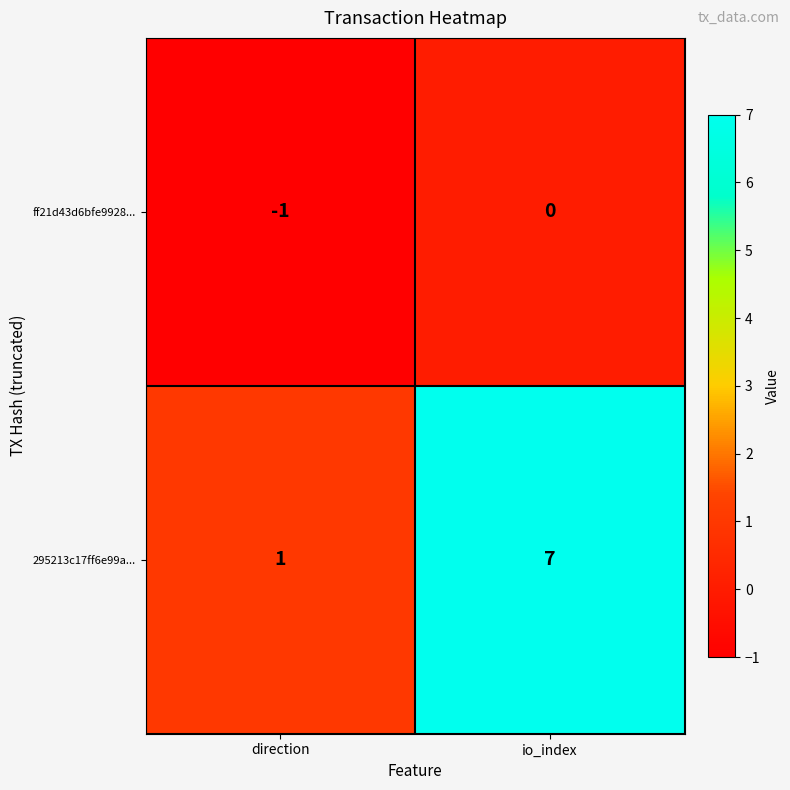

How many series are shown in this chart?

2